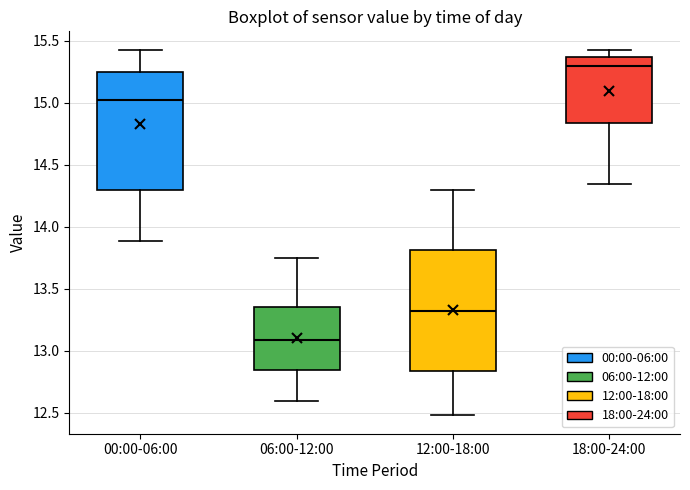

Which box has the highest median line?

18:00-24:00